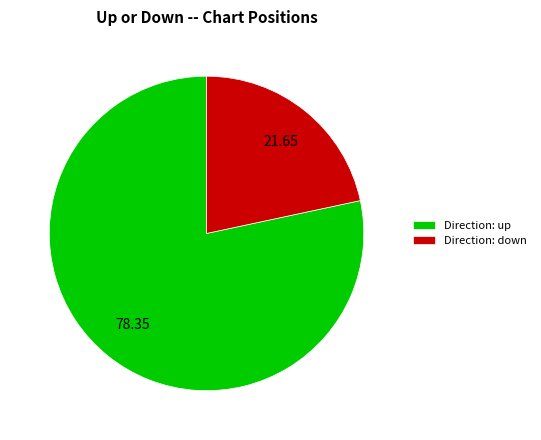

Rank the categories by value from highest to lowest.

Direction: up, Direction: down